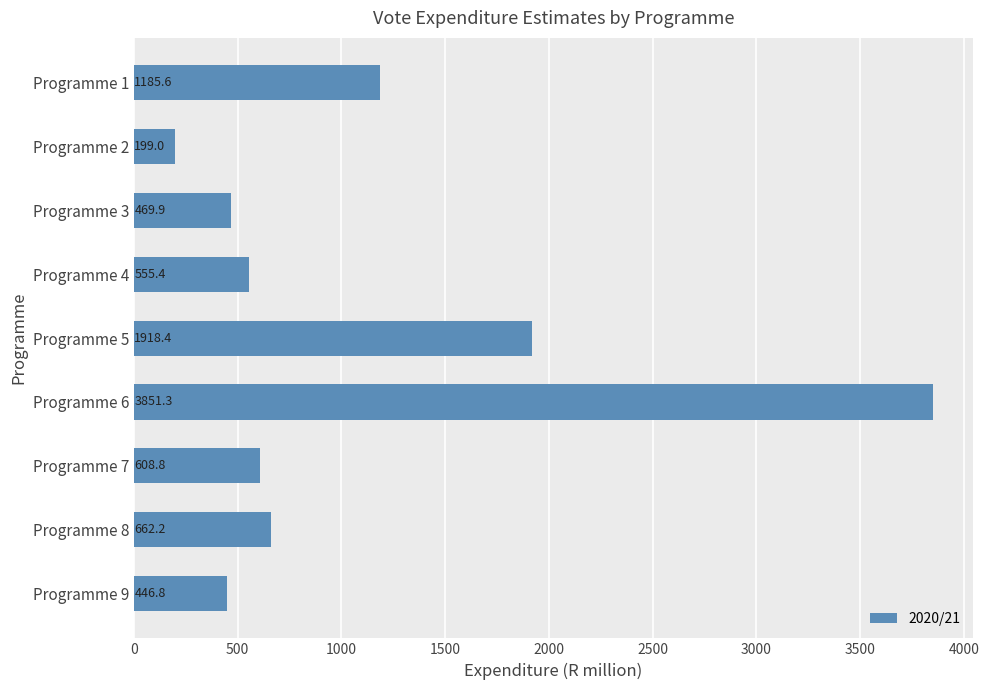

What value does the data have at Programme 8?

662.2